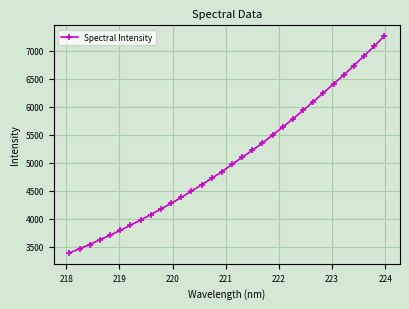

Reading left to right, transcribe all the data shown in this chart.

3390.0	3465.7	3540.6	3626.9	3706.1	3792.5	3885.1	3978.1	4074.6	4174.2	4275.7	4380.6	4493.1	4607.3	4722.9	4841.1	4971.8	5098.8	5225.0	5353.1	5496.9	5639.2	5785.2	5937.2	6091.7	6249.5	6409.2	6566.7	6737.6	6908.3	7082.6	7262.7